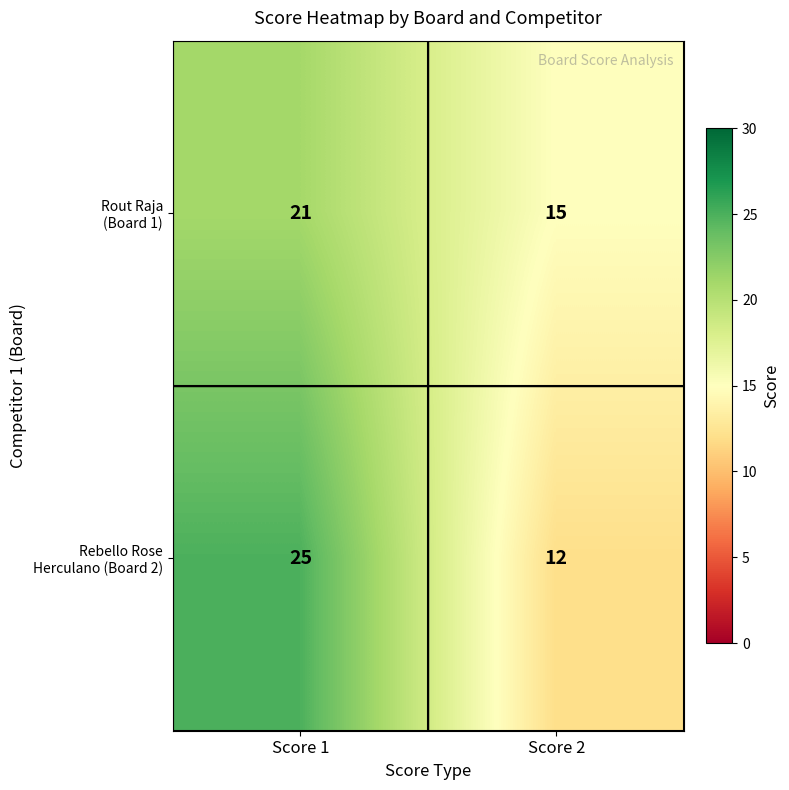

What is the total value across all series at Score 1?

46